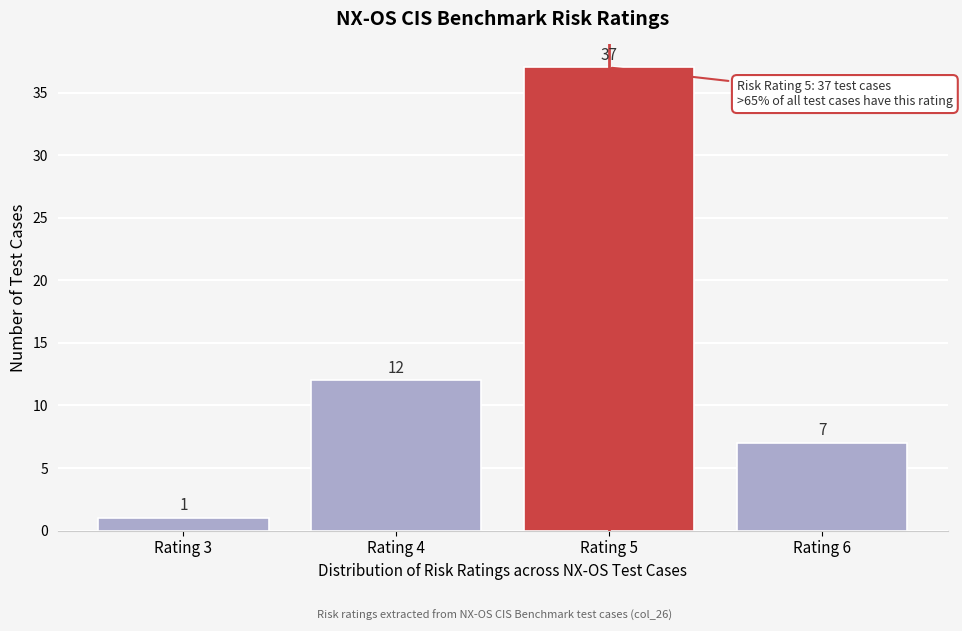

Reading left to right, transcribe this chart: for each bar, give the range it covers on the x-axis and its height.

2.5 to 3.5: 1
3.5 to 4.5: 12
4.5 to 5.5: 37
5.5 to 6.5: 7